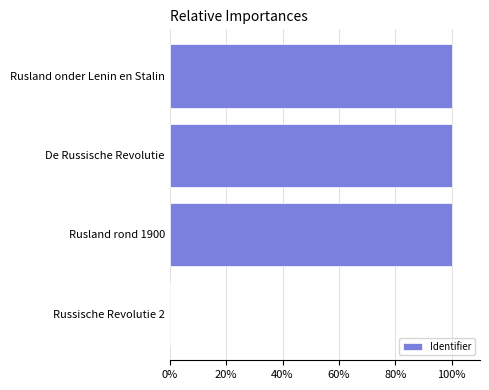

Are the bars horizontal?

Yes